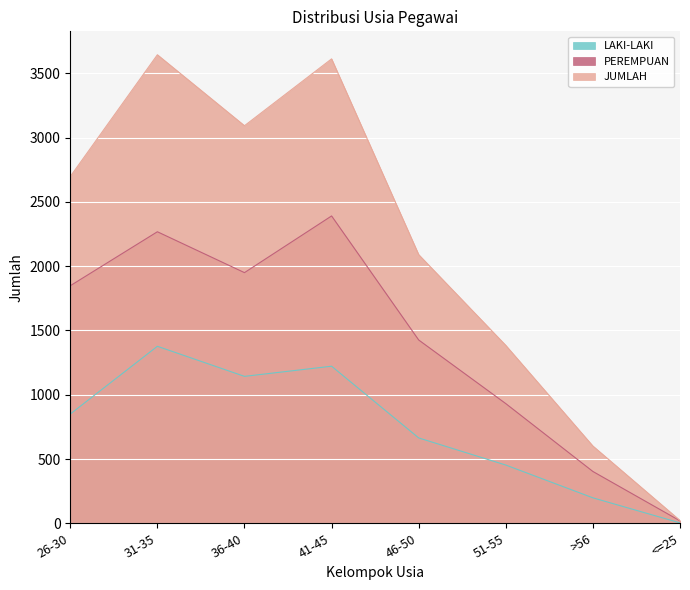

Is it true that LAKI-LAKI equals 198 at >56?

True